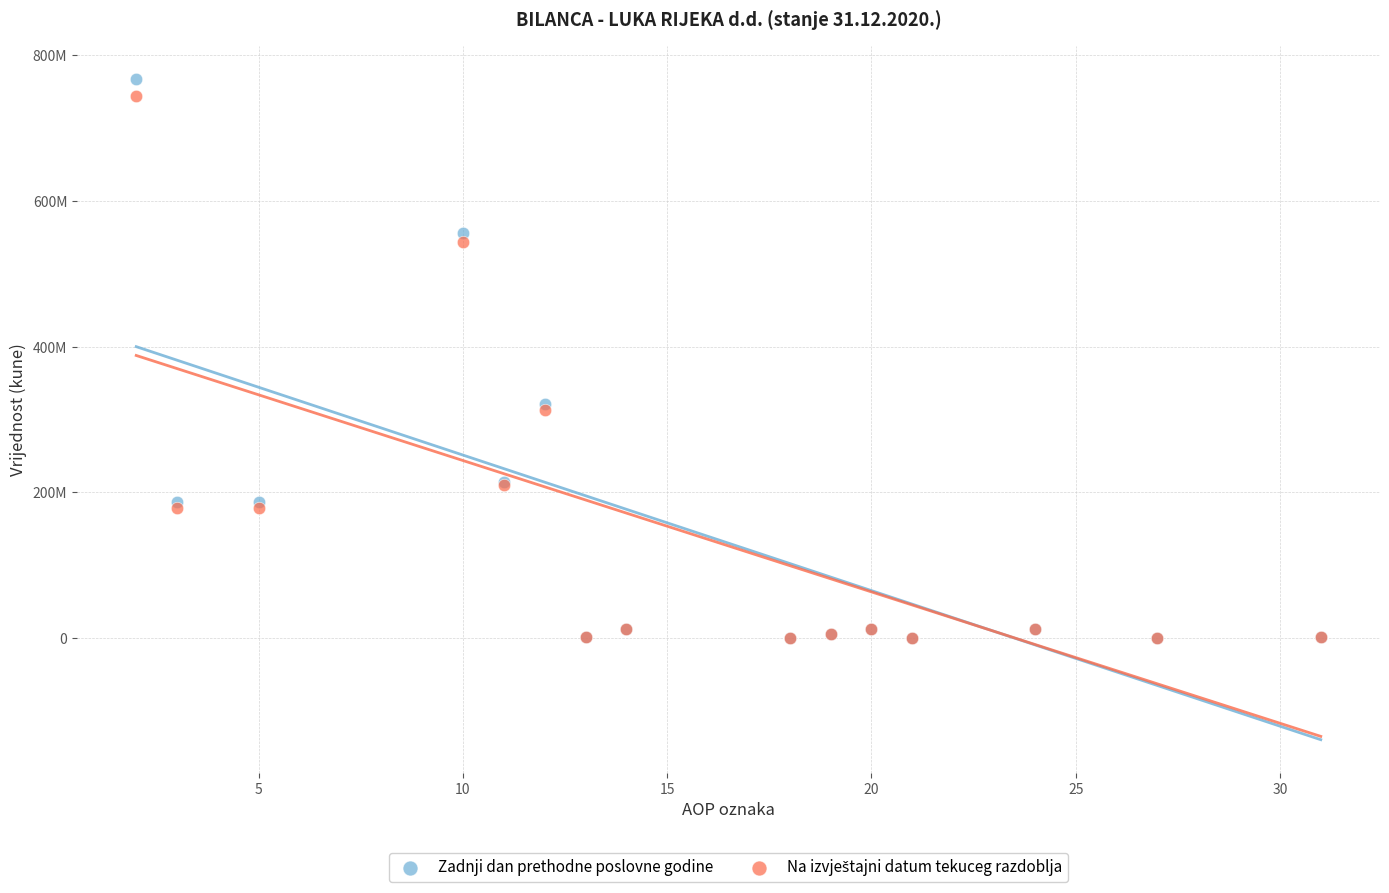

Which series has the widest spread of Y values?

Zadnji dan prethodne poslovne godine